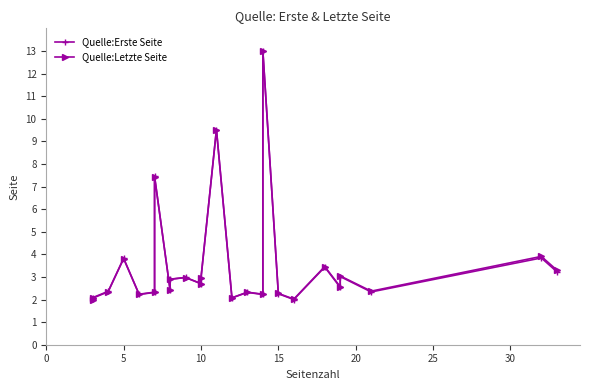

What is the value of the Quelle:Letzte Seite point at the 3rd from the left?

2.3